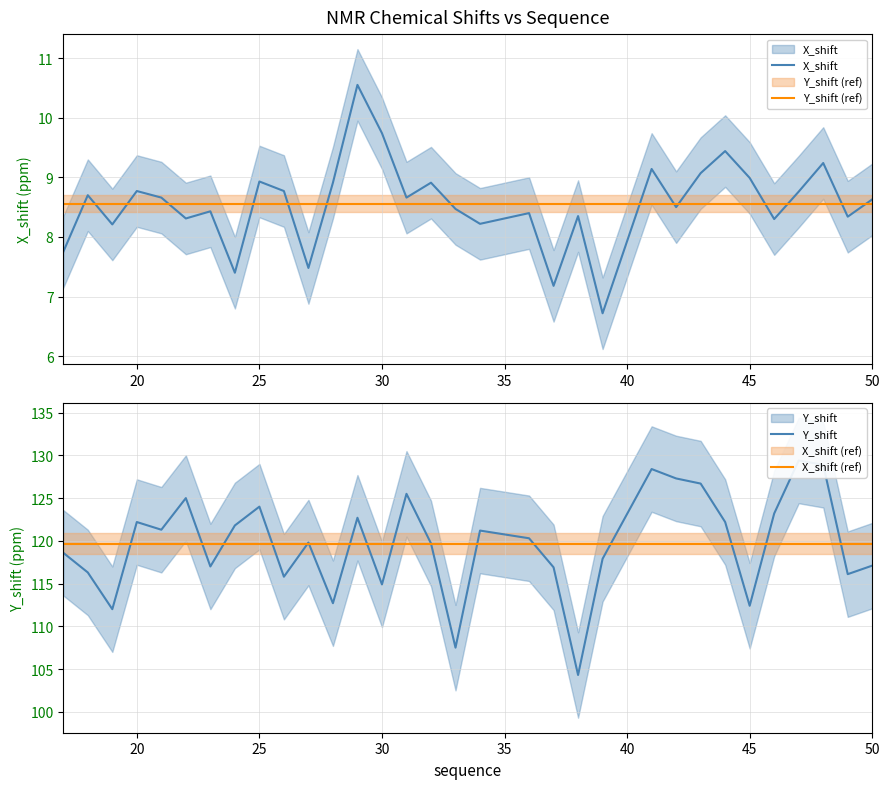

How many intersections are there between X_shift (ref) and Y_shift?

16